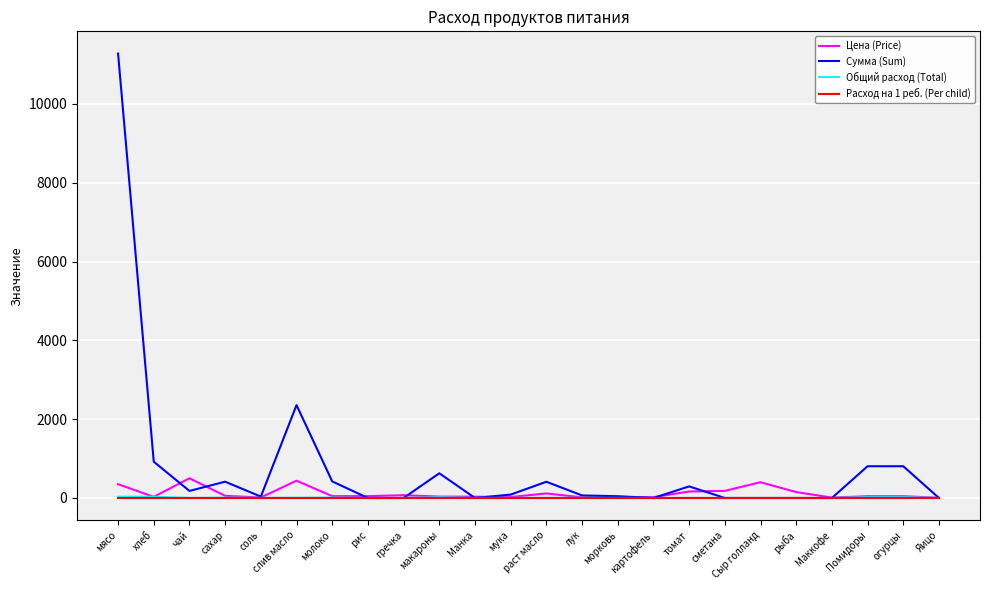

At which category is the sum across all series the highest?

мясо